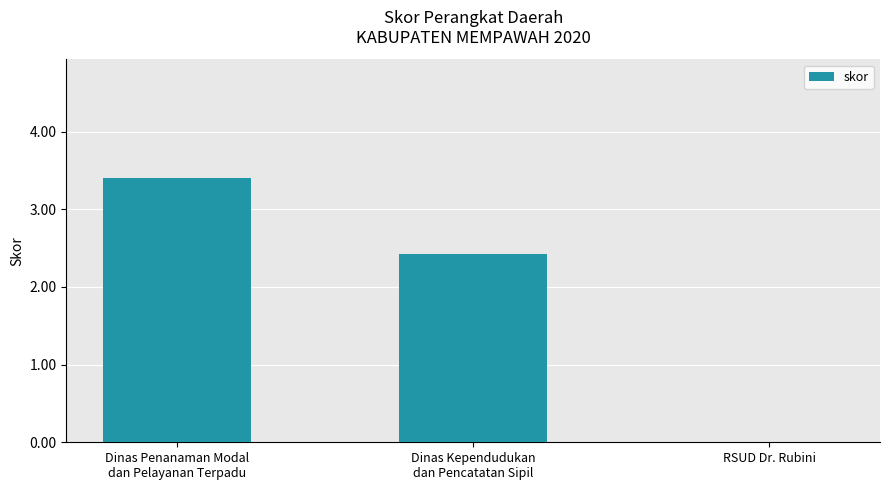

What is the maximum value shown in the chart?

3.4